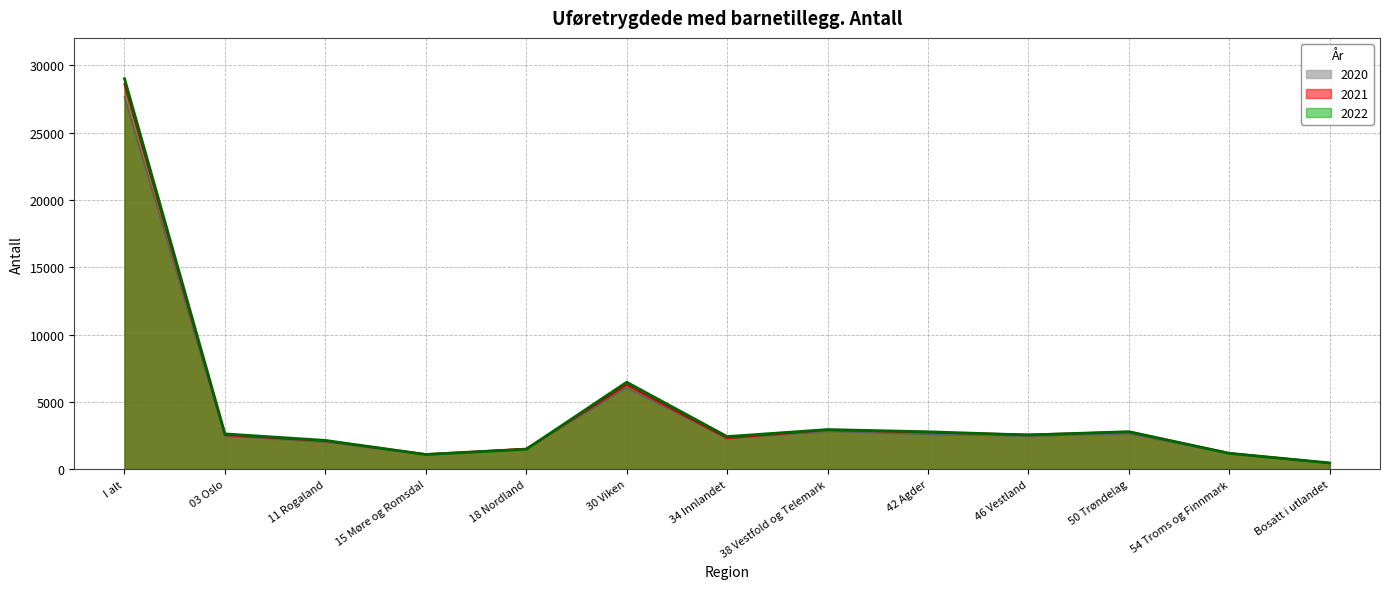

At which category is the sum across all series the highest?

I alt